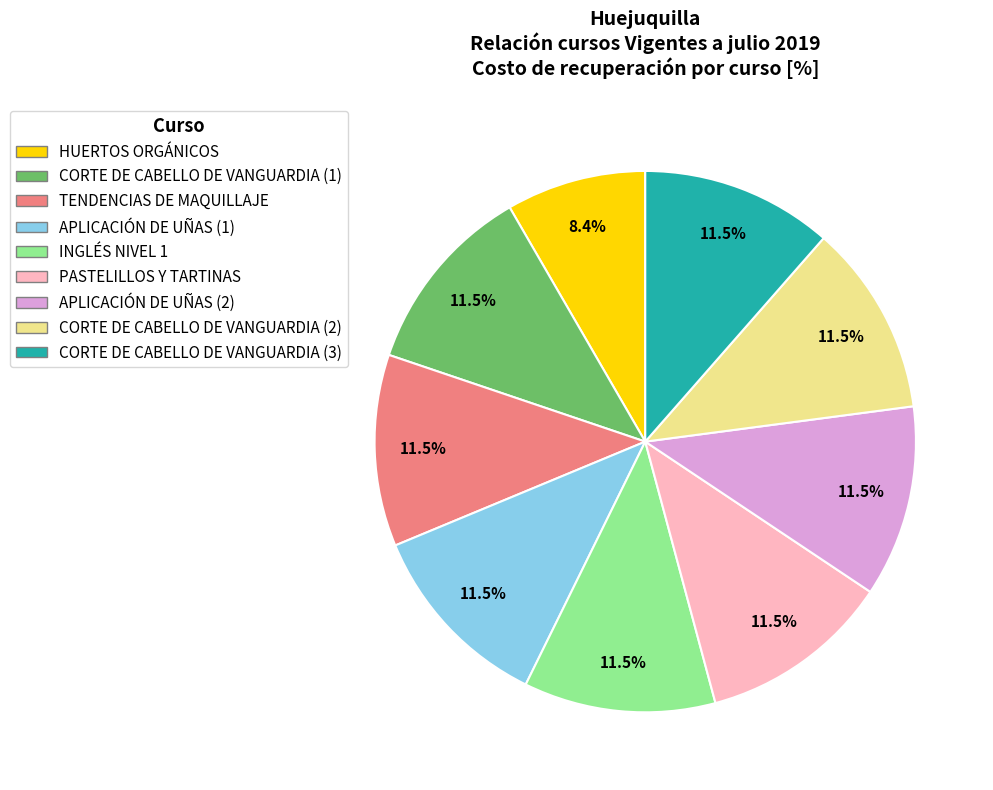

How much of the chart is everything except CORTE DE CABELLO DE VANGUARDIA (2)?

88.5%